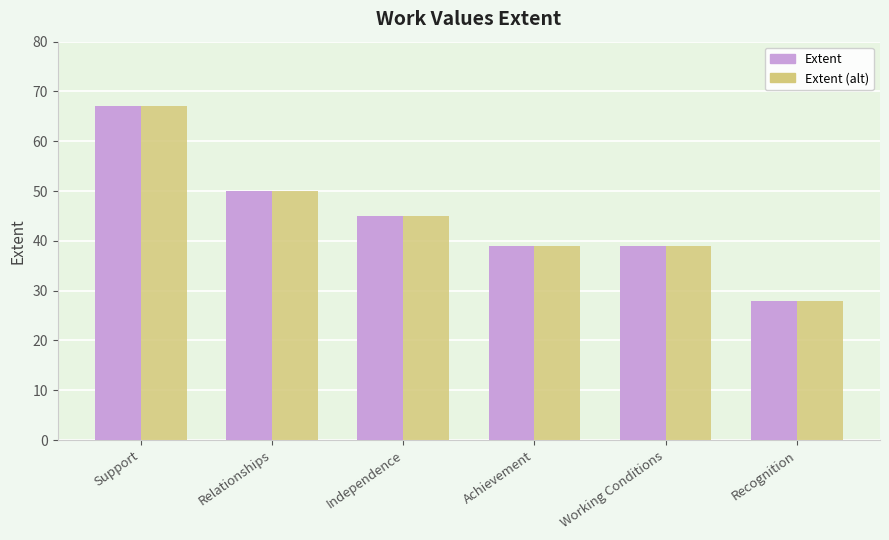

Reading left to right, what are all the values shown in this chart?

Extent: 67	50	45	39	39	28
Extent (alt): 67	50	45	39	39	28